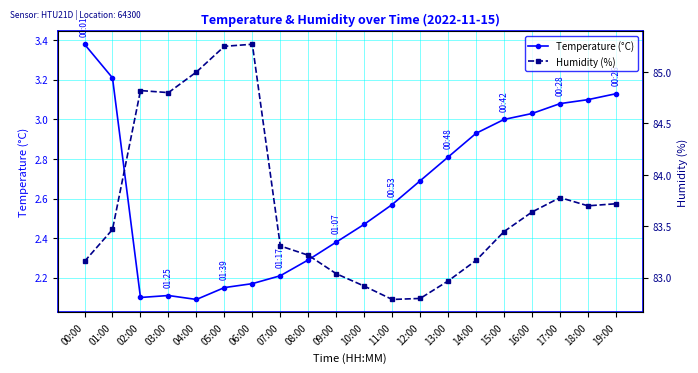

True or false: Temperature (°C) and Humidity (%) cross at least once.

False